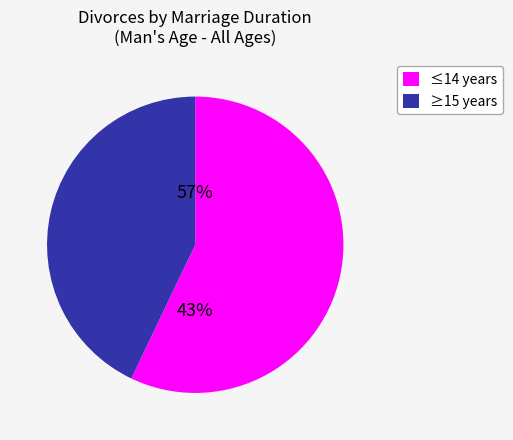

The 18 slice represents 23% of the pie. True or false?

False